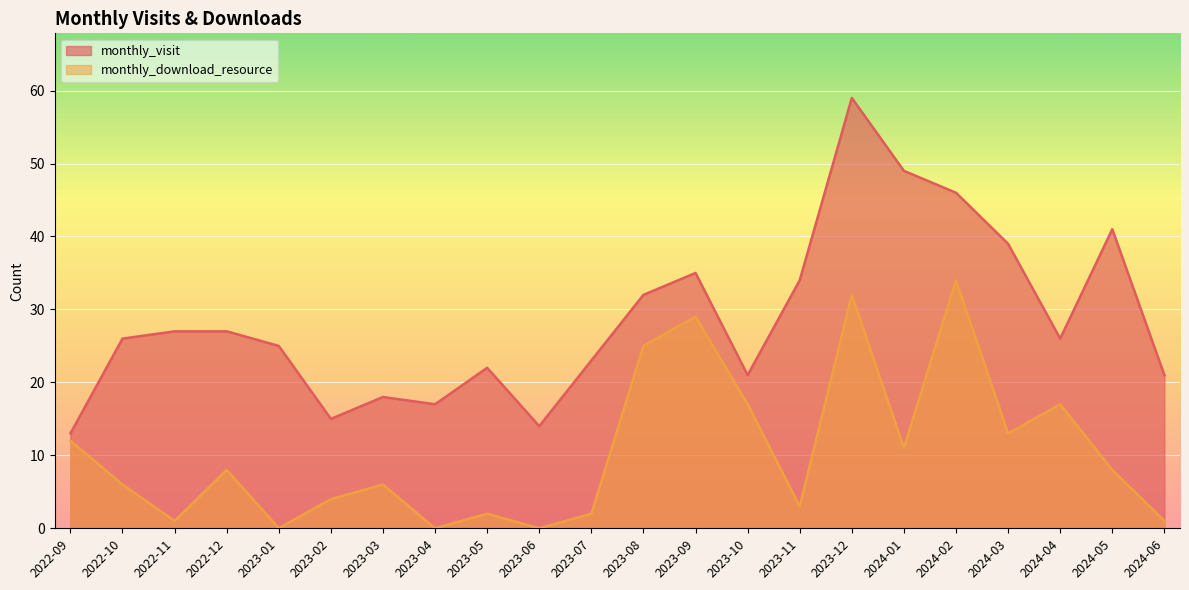

Reading left to right, transcribe all the data shown in this chart.

monthly_visit: 2022-09=13	2022-10=26	2022-11=27	2022-12=27	2023-01=25	2023-02=15	2023-03=18	2023-04=17	2023-05=22	2023-06=14	2023-07=23	2023-08=32	2023-09=35	2023-10=21	2023-11=34	2023-12=59	2024-01=49	2024-02=46	2024-03=39	2024-04=26	2024-05=41	2024-06=21
monthly_download_resource: 2022-09=12	2022-10=6	2022-11=1	2022-12=8	2023-01=0	2023-02=4	2023-03=6	2023-04=0	2023-05=2	2023-06=0	2023-07=2	2023-08=25	2023-09=29	2023-10=17	2023-11=3	2023-12=32	2024-01=11	2024-02=34	2024-03=13	2024-04=17	2024-05=8	2024-06=1